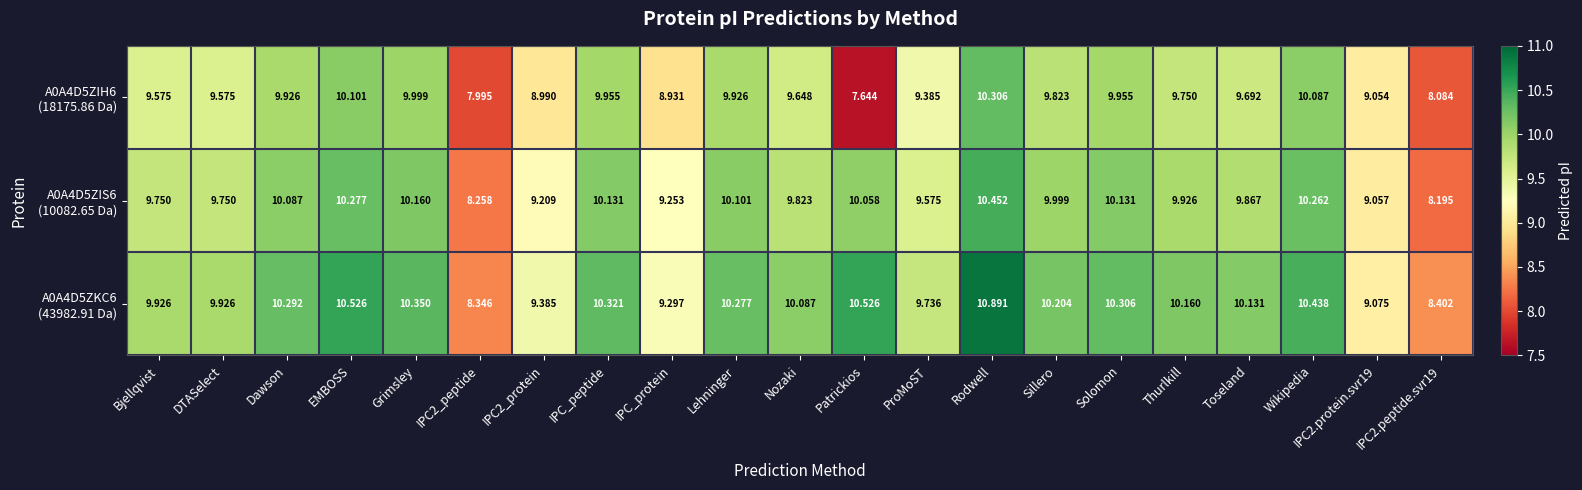

How many distinct data groups are displayed?

3